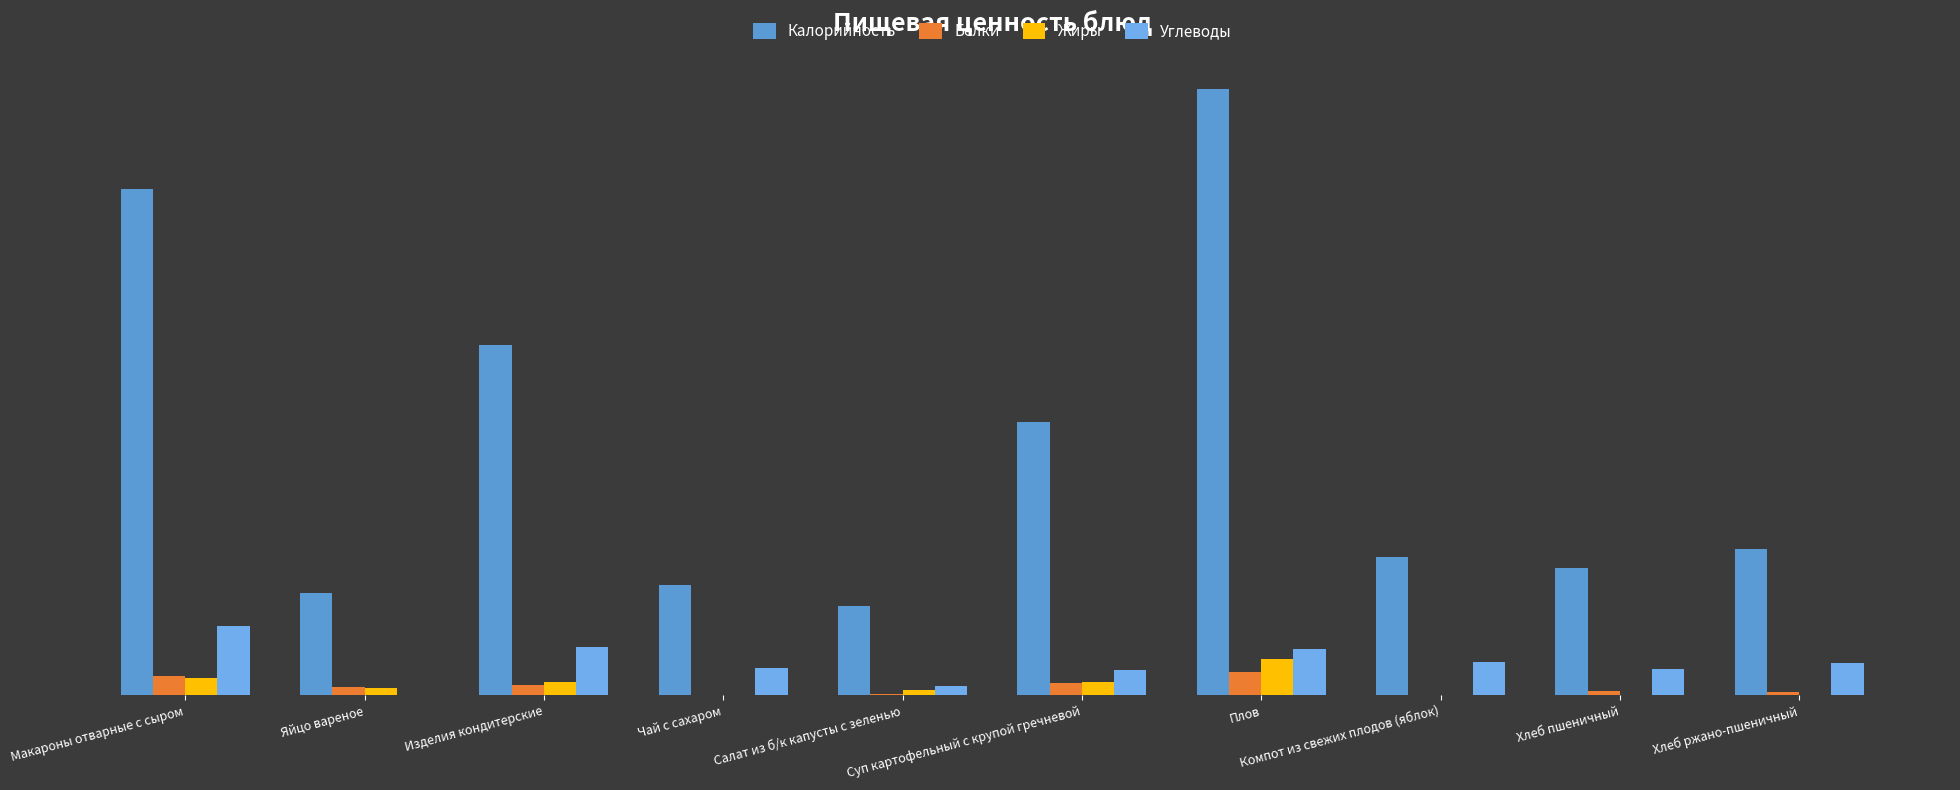

Reading left to right, extract all data points from this chart.

Калорийность: Макароны отварные с сыром=280.0	Яйцо вареное=56.4	Изделия кондитерские=193.8	Чай с сахаром=61.2	Салат из б/к капусты с зеленью=49.6	Суп картофельный с крупой гречневой=151.2	Плов=334.9	Компот из свежих плодов (яблок)=76.2	Хлеб пшеничный=70.3	Хлеб ржано-пшеничный=81.0
Белки: Макароны отварные с сыром=10.7	Яйцо вареное=4.8	Изделия кондитерские=5.5	Чай с сахаром=0.2	Салат из б/к капусты с зеленью=0.9	Суп картофельный с крупой гречневой=6.6	Плов=13.0	Компот из свежих плодов (яблок)=0.2	Хлеб пшеничный=2.3	Хлеб ржано-пшеничный=1.7
Жиры: Макароны отварные с сыром=9.4	Яйцо вареное=4.0	Изделия кондитерские=7.3	Чай с сахаром=0.0	Салат из б/к капусты с зеленью=2.7	Суп картофельный с крупой гречневой=7.5	Плов=20.1	Компот из свежих плодов (яблок)=0.2	Хлеб пшеничный=0.2	Хлеб ржано-пшеничный=0.3
Углеводы: Макароны отварные с сыром=38.2	Яйцо вареное=0.2	Изделия кондитерские=26.5	Чай с сахаром=15.0	Салат из б/к капусты с зеленью=5.4	Суп картофельный с крупой гречневой=14.3	Плов=25.6	Компот из свежих плодов (яблок)=18.5	Хлеб пшеничный=14.8	Хлеб ржано-пшеничный=17.8